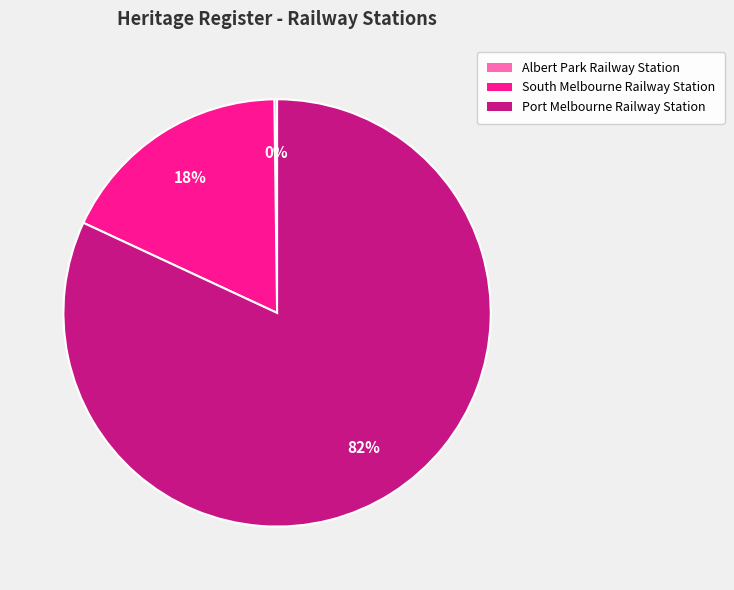

Which slice is the largest?

Port Melbourne Railway Station